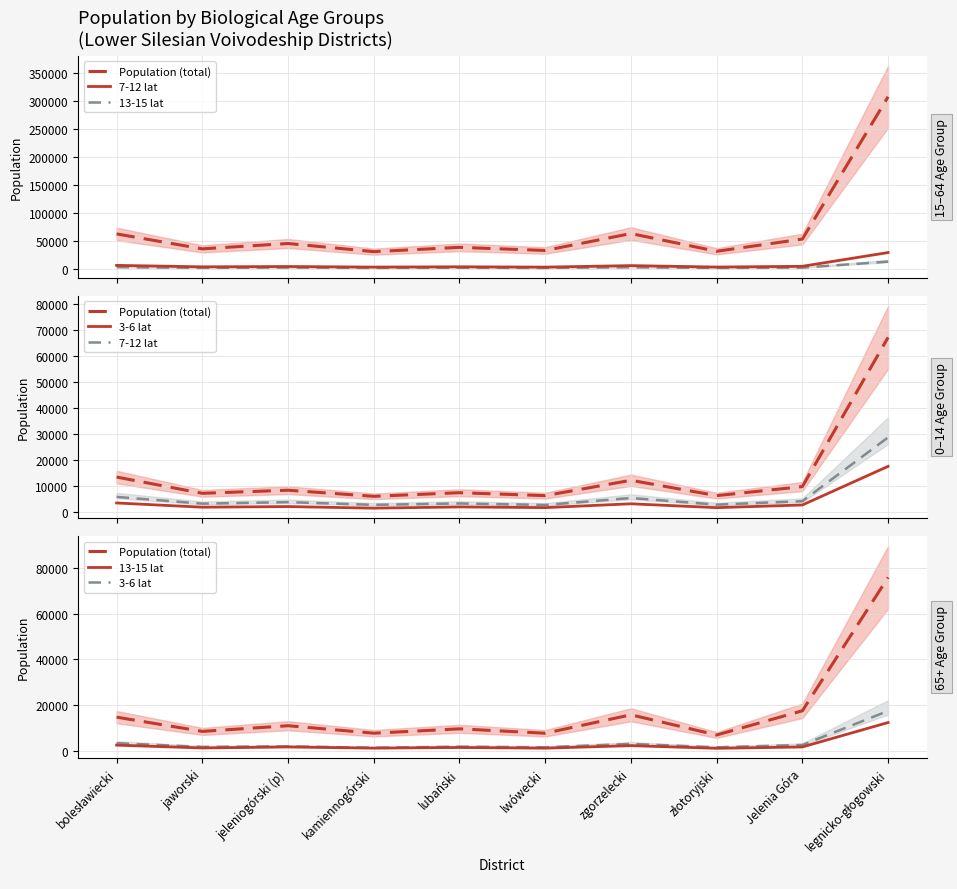

Reading right to left, list all the values displayed in this chart.

Population (total): legnicko-głogowski=75899	Jelenia Góra=17564	złotoryjski=6983	zgorzelecki=15815	lwówecki=7749	lubański=9680	kamiennogórski=7771	jeleniogórski (p)=11030	jaworski=8556	bolesławiecki=14783
7-12 lat: legnicko-głogowski=28666	Jelenia Góra=4083	złotoryjski=2749	zgorzelecki=5307	lwówecki=2631	lubański=3203	kamiennogórski=2678	jeleniogórski (p)=3709	jaworski=3130	bolesławiecki=5734
13-15 lat: legnicko-głogowski=12433	Jelenia Góra=1744	złotoryjski=1157	zgorzelecki=2324	lwówecki=1219	lubański=1515	kamiennogórski=1237	jeleniogórski (p)=1743	jaworski=1311	bolesławiecki=2537
3-6 lat: legnicko-głogowski=17498	Jelenia Góra=2619	złotoryjski=1588	zgorzelecki=3080	lwówecki=1601	lubański=1868	kamiennogórski=1398	jeleniogórski (p)=2009	jaworski=1769	bolesławiecki=3395